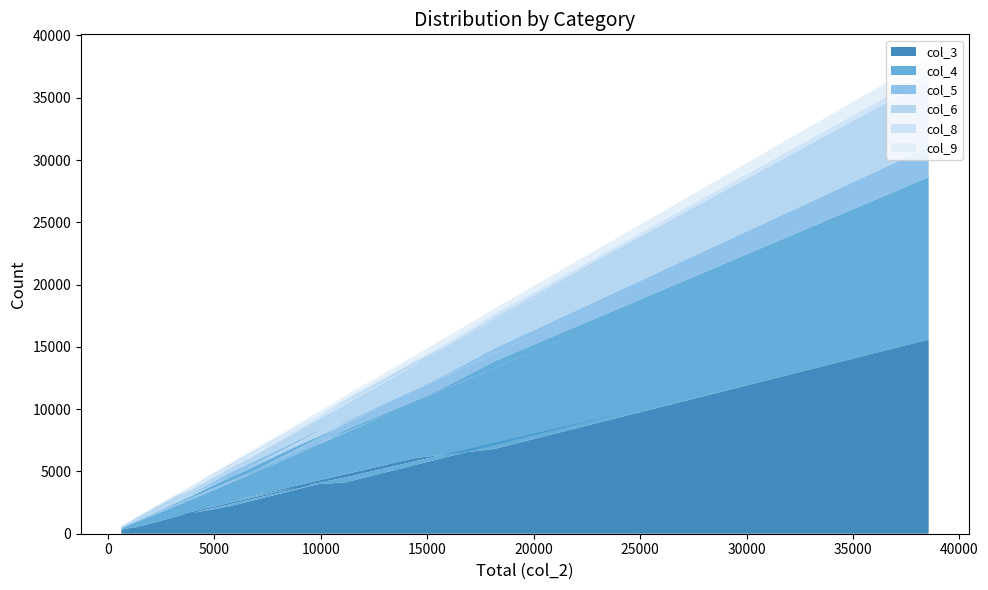

Reading right to left, list all the values displayed in this chart.

col_3: 635=309	1223=534	1282=494	3140=1337	3889=1744	9337=3912	11180=4128	24406=9784	1412=647	3926=1649	5670=2175	11008=4471	5936=2700	14486=6095	18132=6797	38554=15592
col_4: 635=130	1223=317	1282=403	3140=850	3889=974	9337=2815	11180=4223	24406=8012	1412=409	3926=1369	5670=2403	11008=4181	5936=1513	14486=4501	18132=7029	38554=13043
col_5: 635=57	1223=93	1282=99	3140=249	3889=293	9337=662	11180=666	24406=1621	1412=79	3926=191	5670=275	11008=545	5936=429	14486=946	18132=1040	38554=2415
col_6: 635=84	1223=201	1282=239	3140=524	3889=499	9337=1339	11180=1745	24406=3583	1412=153	3926=517	5670=631	11008=1301	5936=736	14486=2057	18132=2615	38554=5408
col_8: 635=9	1223=19	1282=6	3140=34	3889=76	9337=151	11180=98	24406=325	1412=28	3926=72	5670=52	11008=152	5936=113	14486=242	18132=156	38554=511
col_9: 635=36	1223=45	1282=38	3140=119	3889=226	9337=348	11180=272	24406=846	1412=68	3926=88	5670=93	11008=249	5936=330	14486=481	18132=403	38554=1214